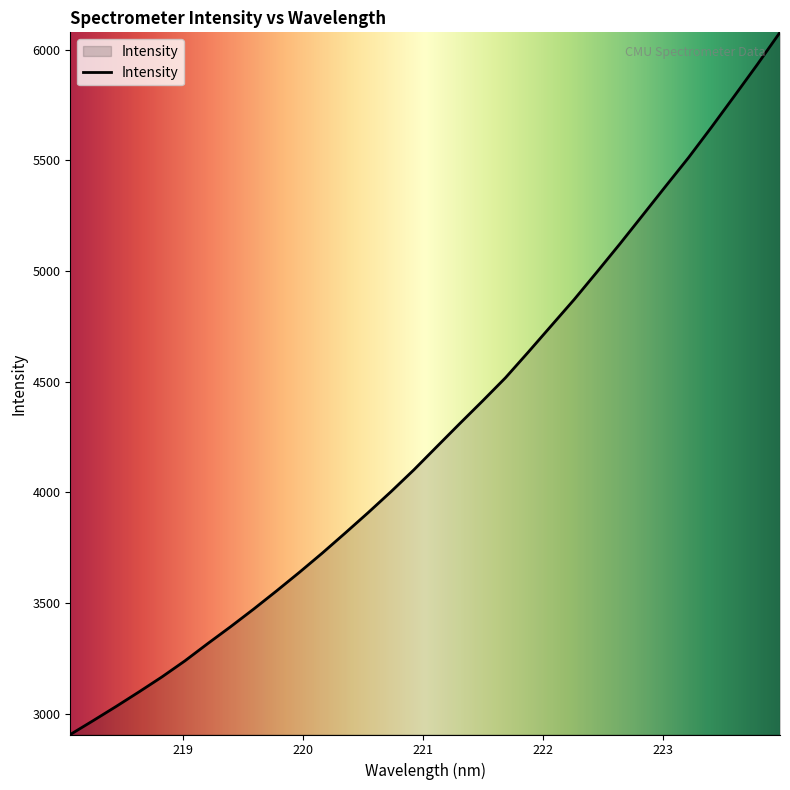

What is the difference between the maximum and minimum values?

3173.0